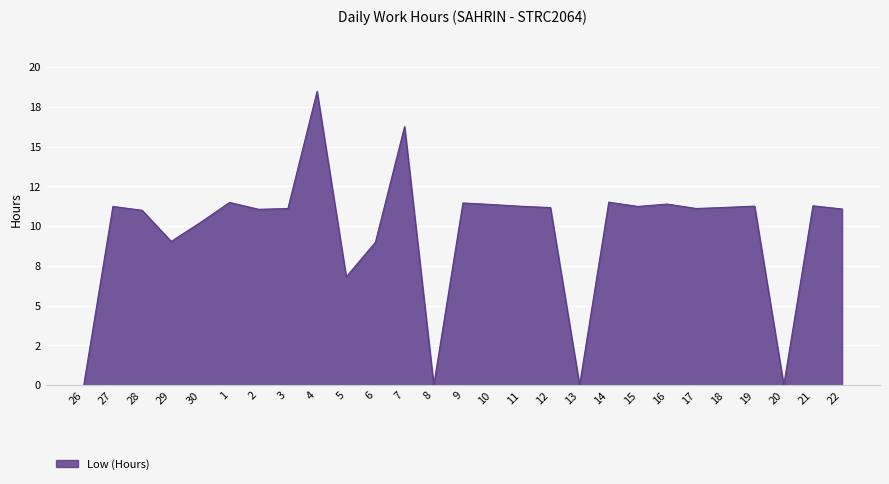

Is this an area chart (filled region under the line)?

Yes